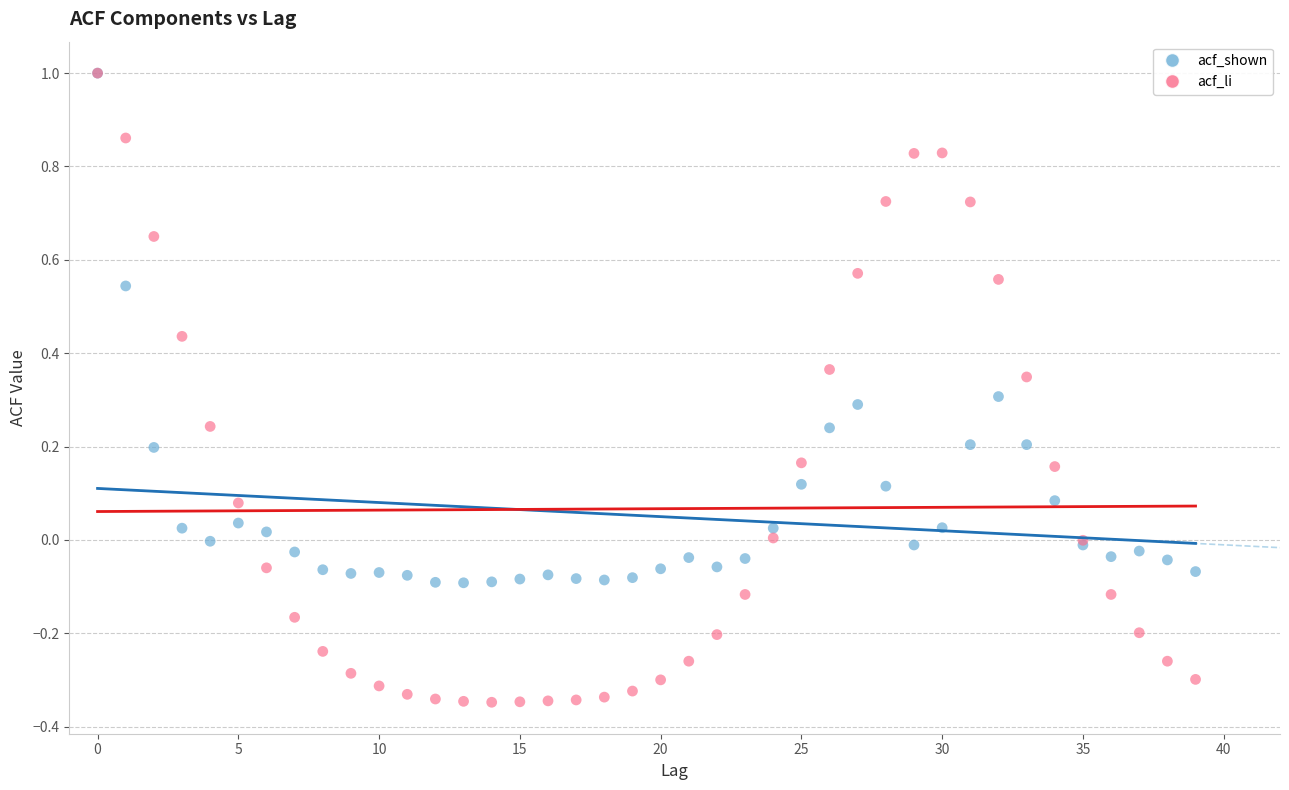

What are all the series names shown in the legend?

acf_shown, acf_li